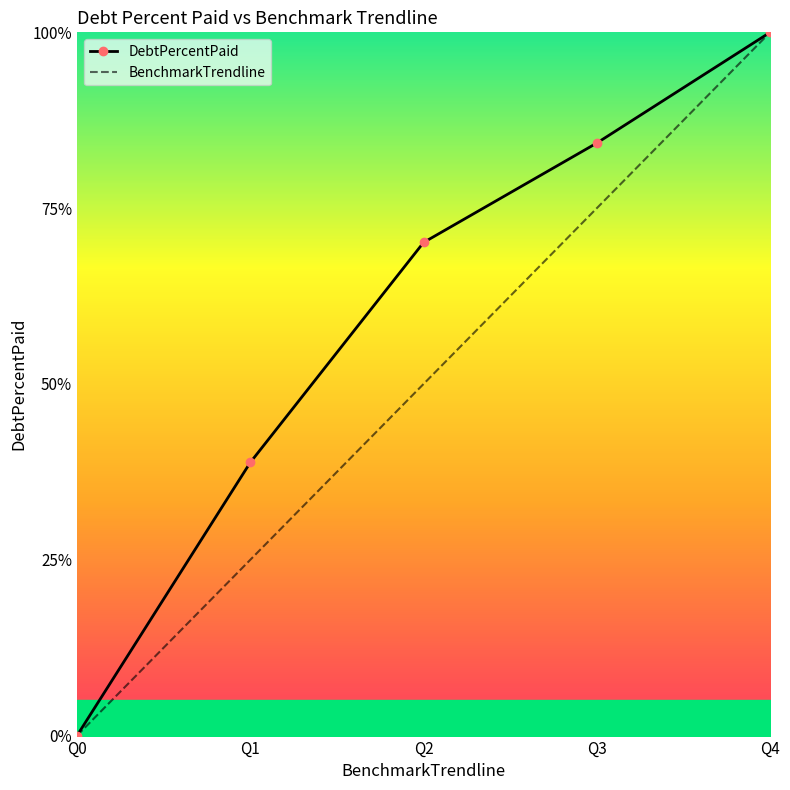

The DebtPercentPaid series shows 38.8 at Q1. True or false?

True